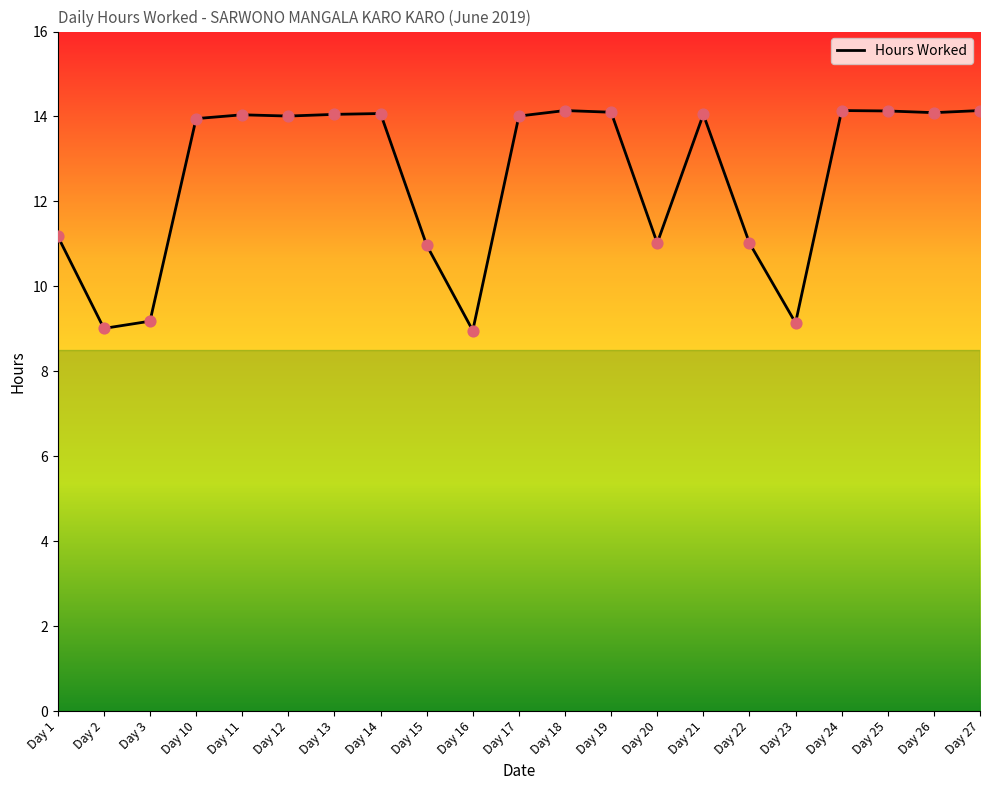

Between Day 12 and Day 27, which is larger?

Day 27